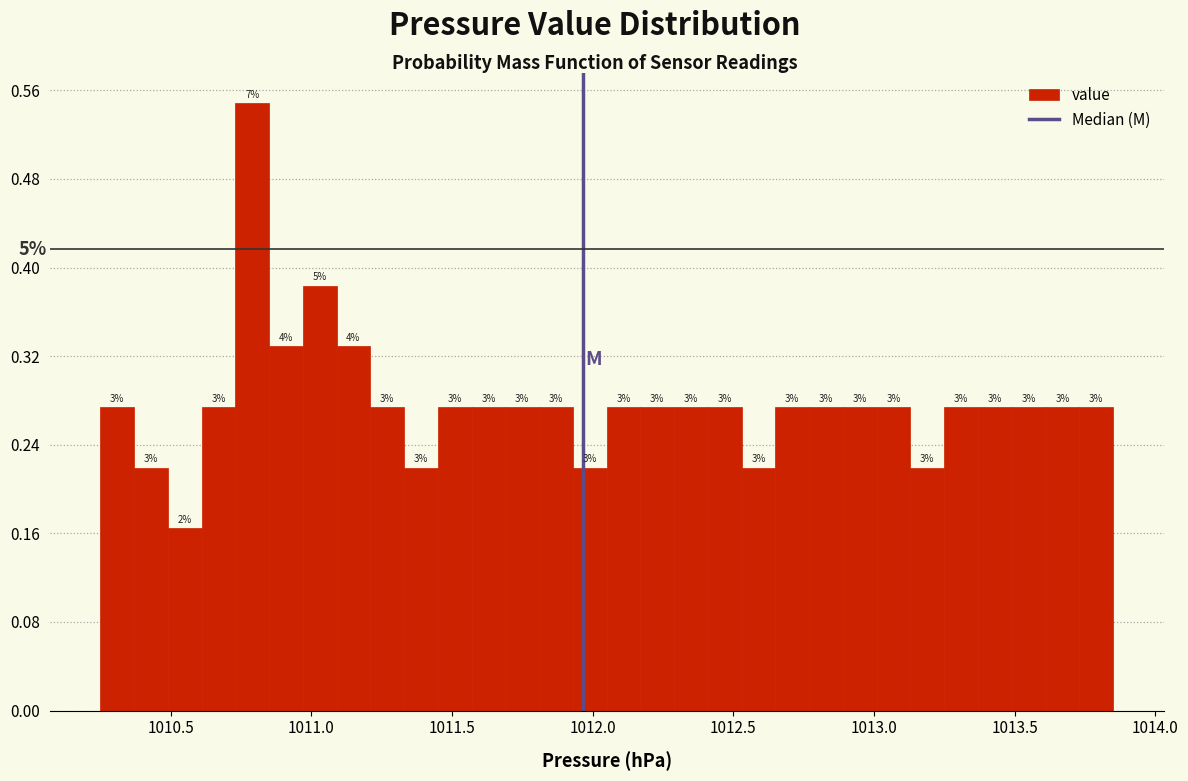

Around what value on the x-axis is the tallest bar? Give the approximate position of its centre, as read against the axis.

1010.80